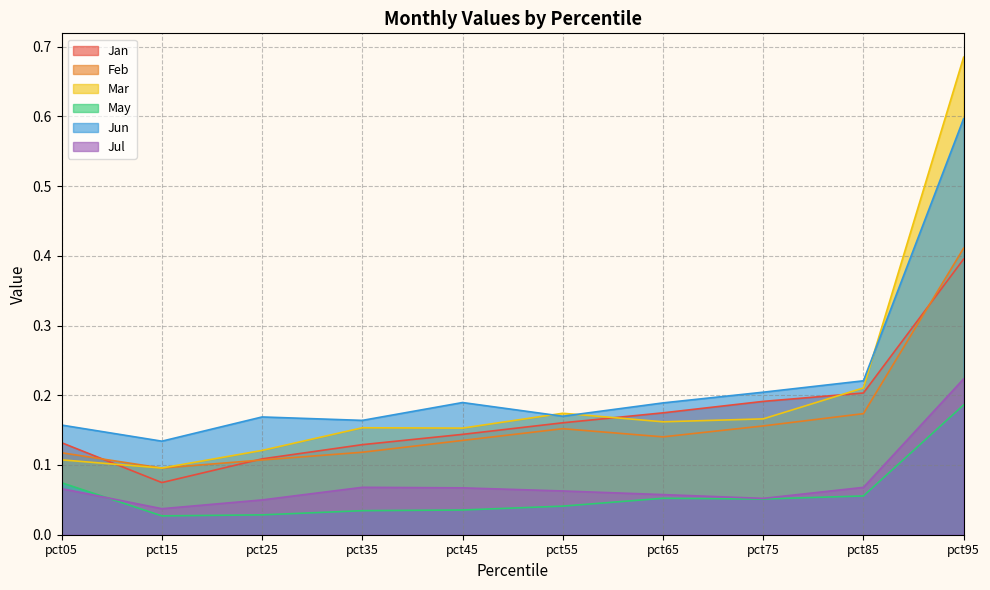

Is the value of Feb at pct95 greater than the value of May at pct95?

Yes